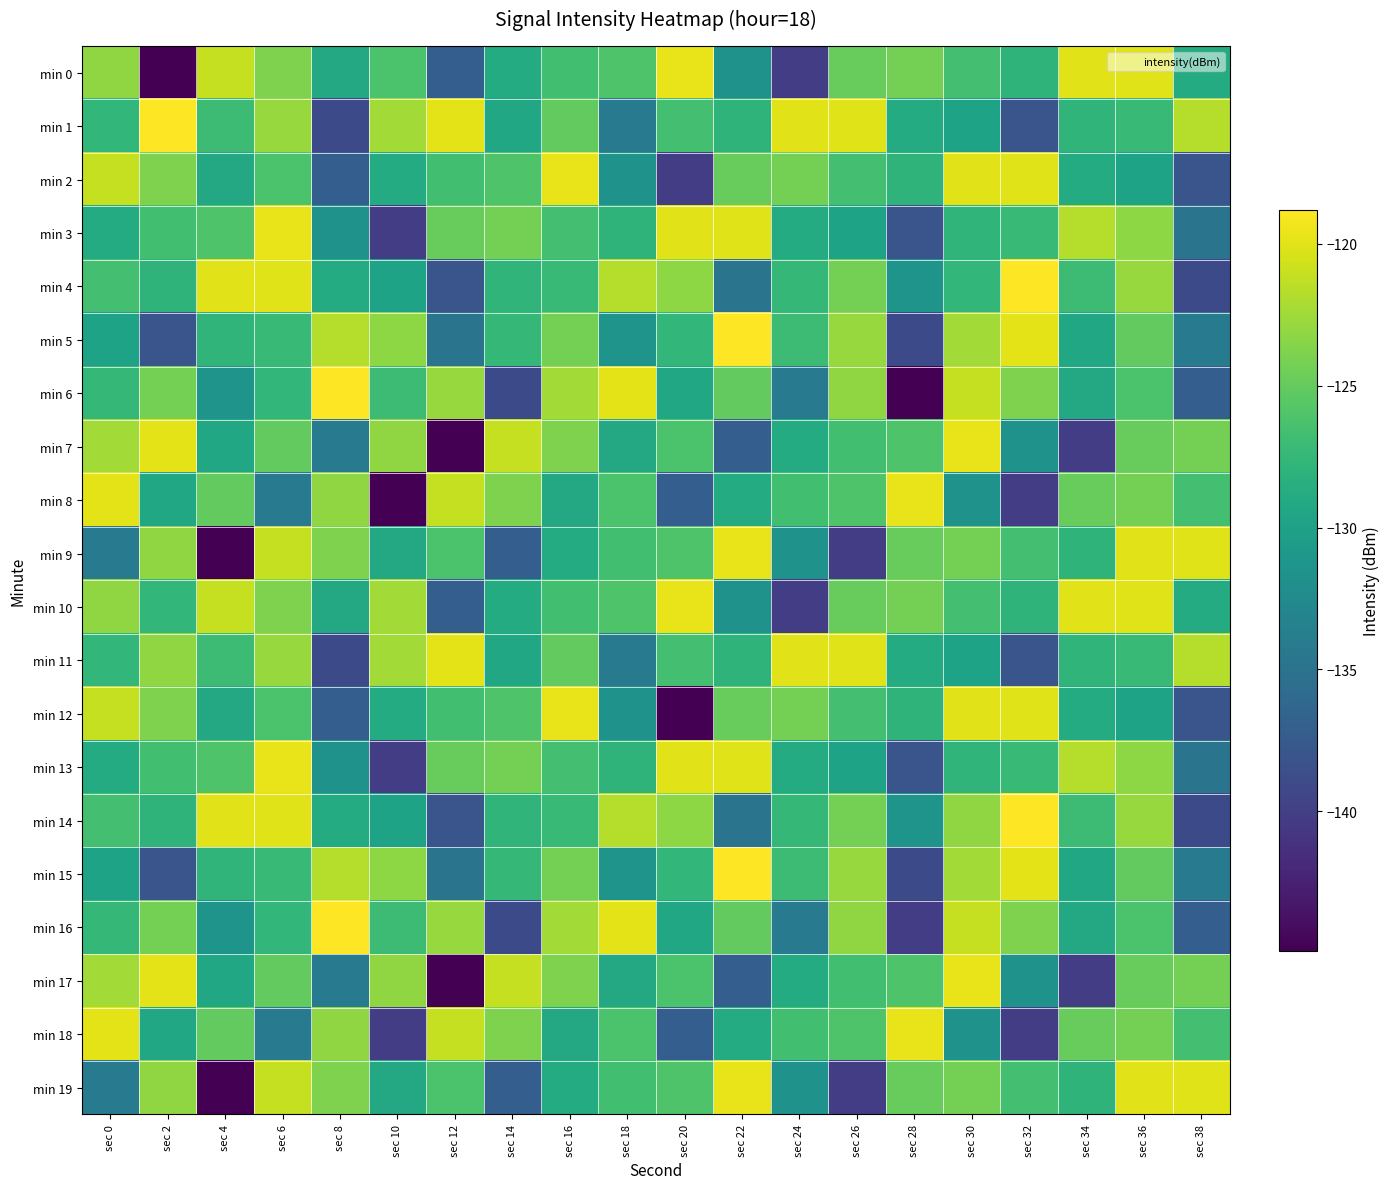

What is the spread (max minus min) of values at sec 16?

9.6